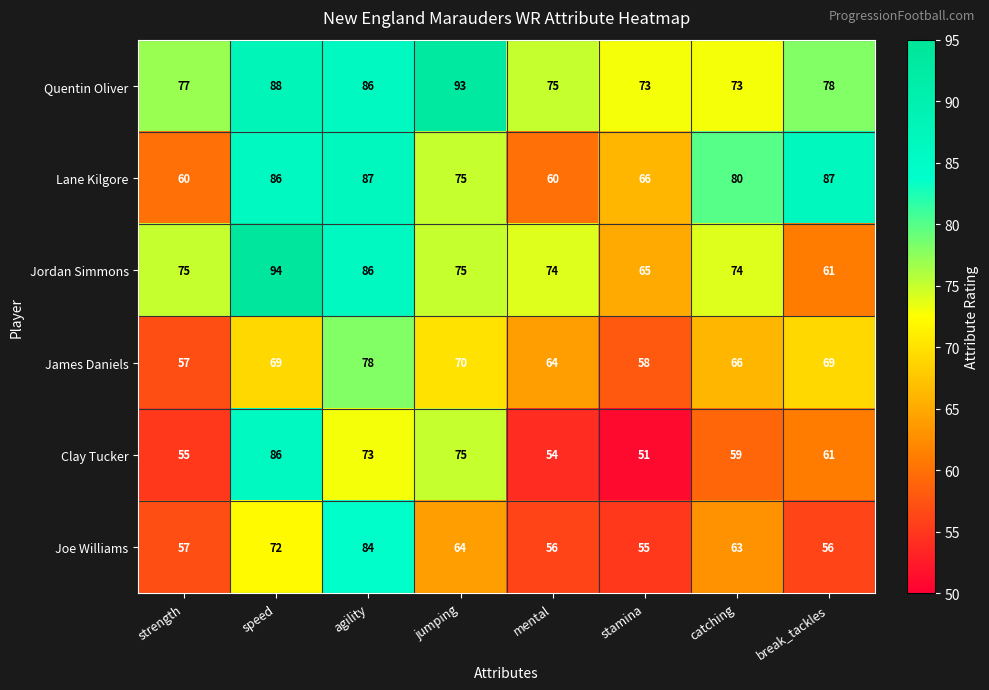

Which series has the largest total across all categories?

Quentin Oliver